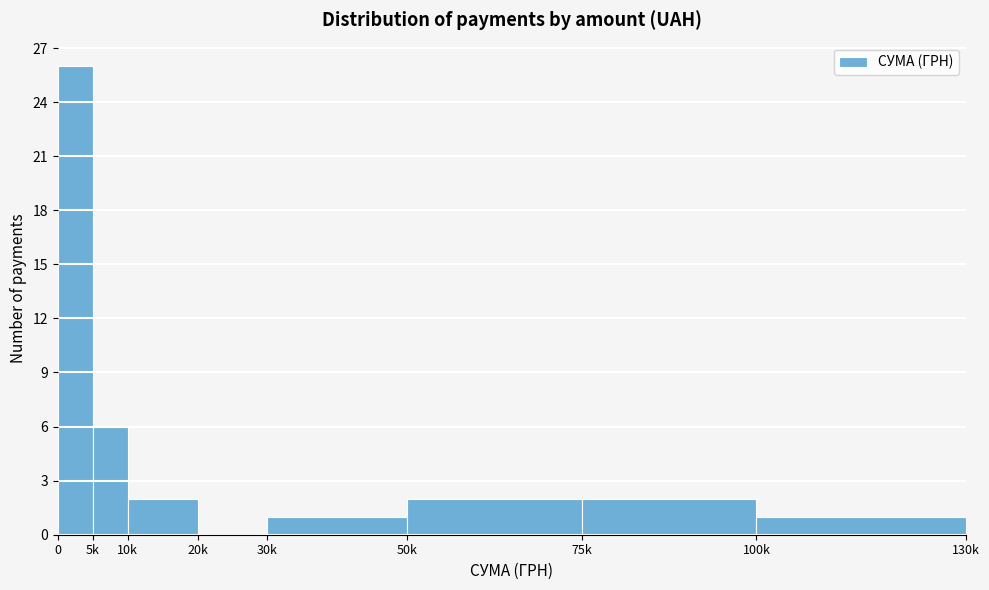

Reading right to left, what are all the values shown in this chart?

100k=1	75k=2	50k=2	30k=1	20k=0	10k=2	5k=6	0=26